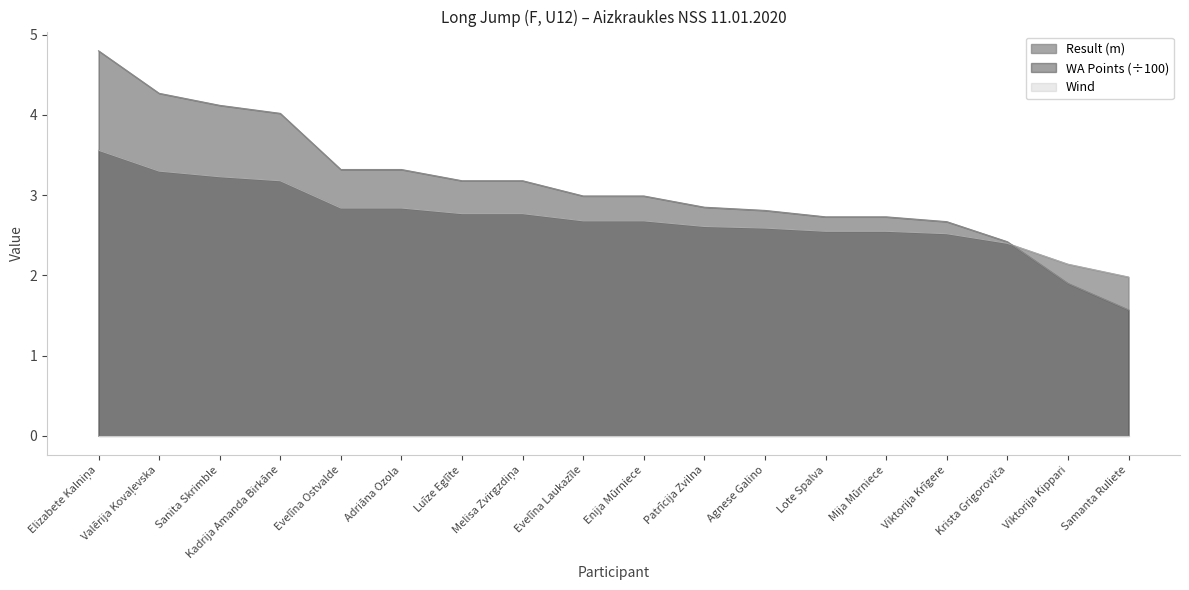

Is the value of WA Points at Sanita Skrimble greater than the value of Result (m) at Kadrija Amanda Birkāne?

Yes